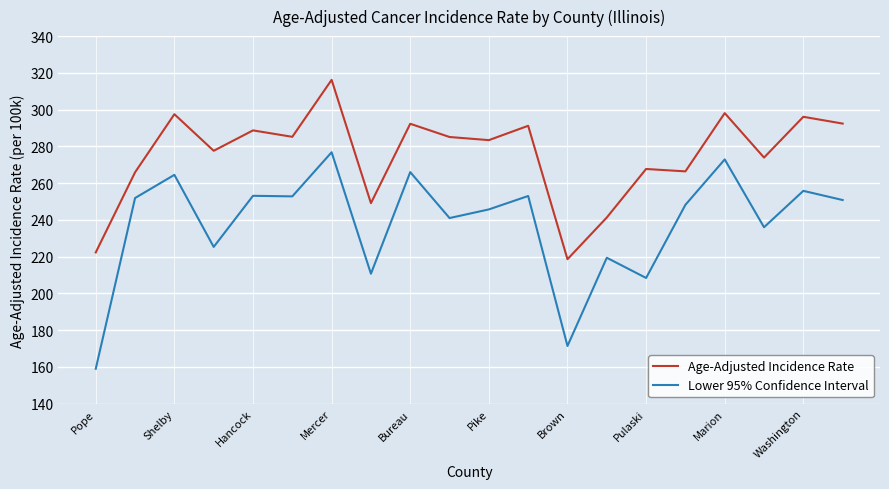

Which series has the widest spread of values?

Lower 95% Confidence Interval